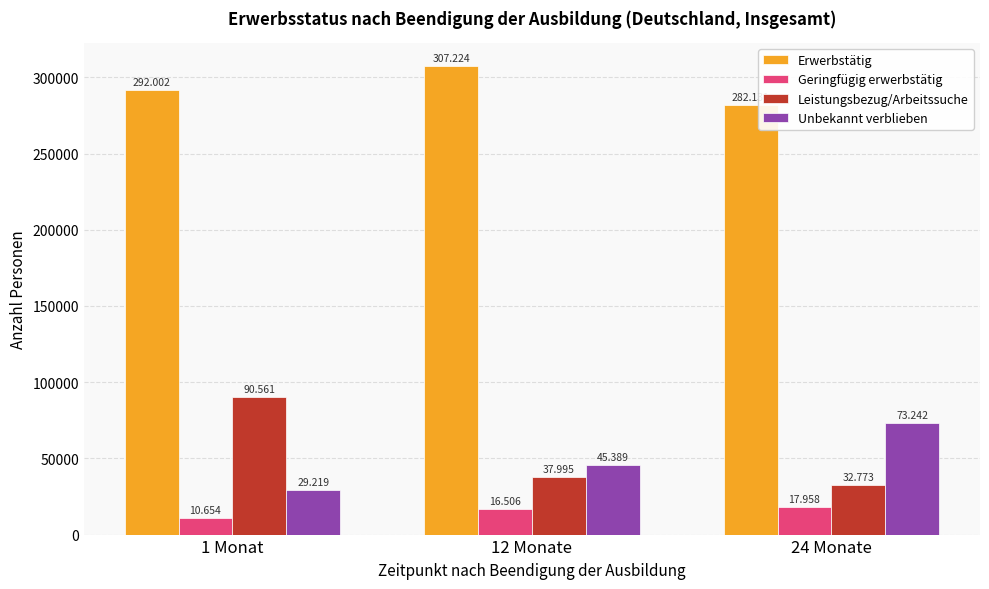

What are all the series names shown in the legend?

Erwerbstätig, Geringfügig erwerbstätig, Leistungsbezug/Arbeitssuche, Unbekannt verblieben